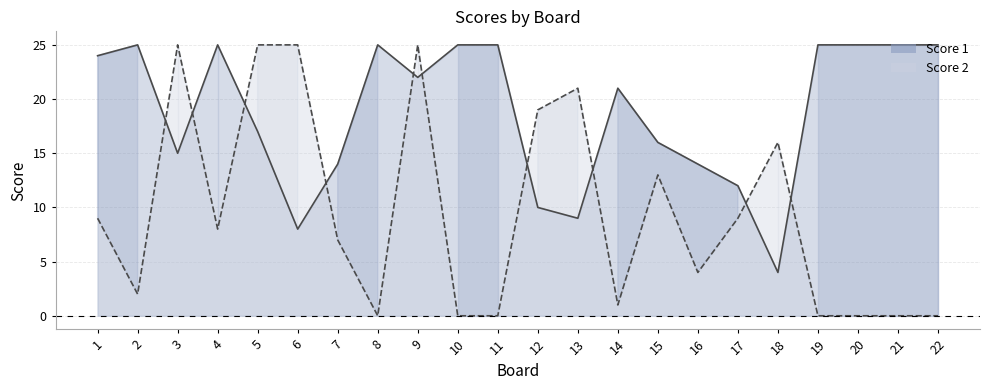

Reading right to left, extract all data points from this chart.

Score 1 line: 25	25	25	25	4	12	14	16	21	9	10	25	25	22	25	14	8	17	25	15	25	24
Score 2 line: 0	0	0	0	16	9	4	13	1	21	19	0	0	25	0	7	25	25	8	25	2	9